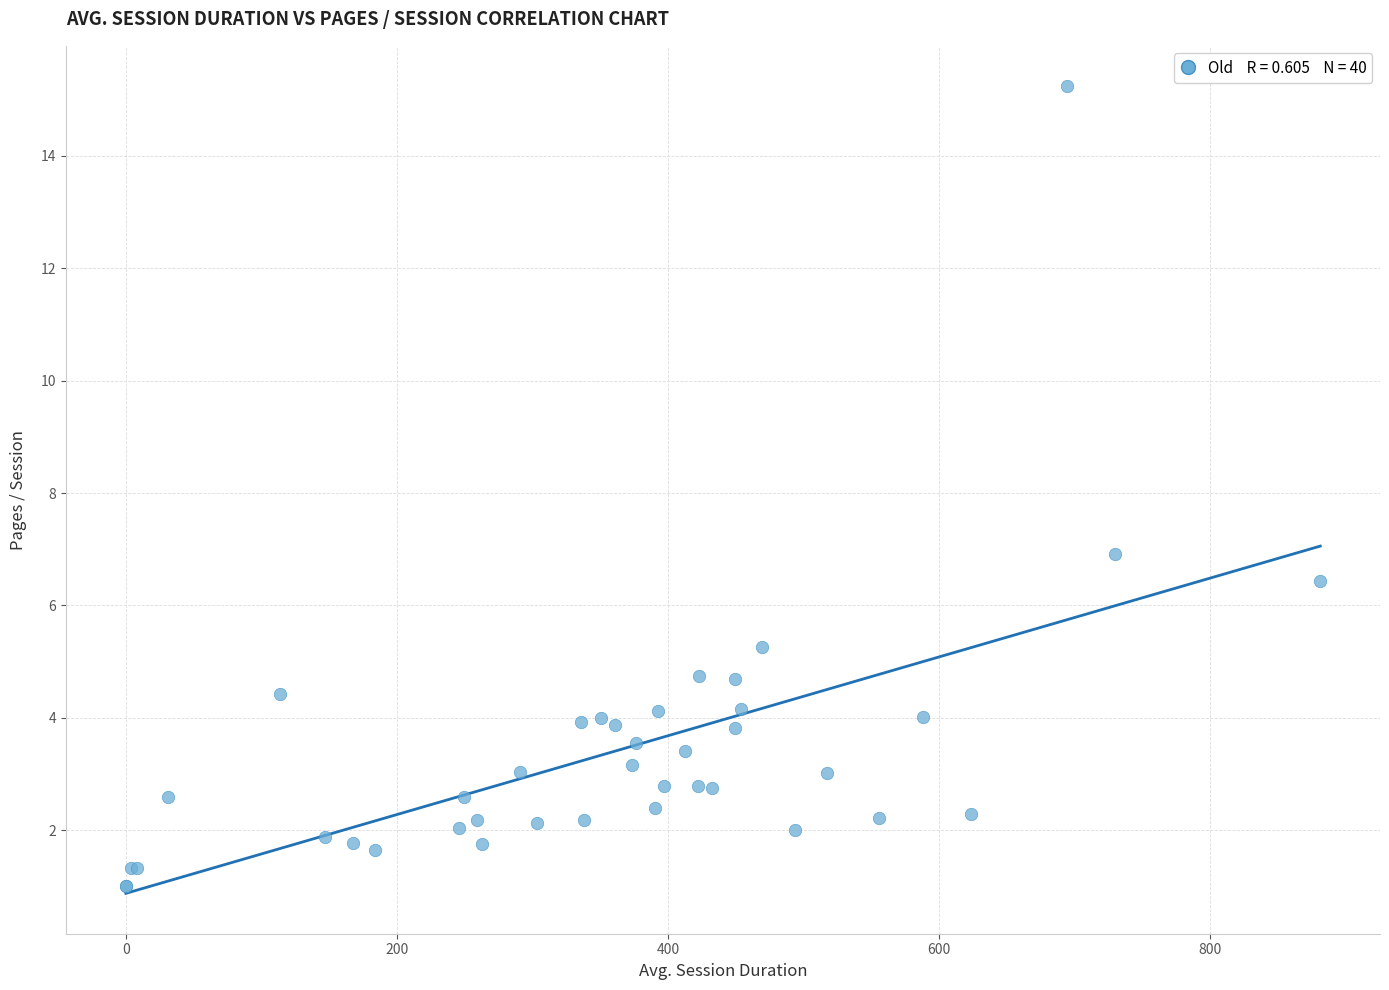

What Y value in the scatter plot is closest to 8?

6.9